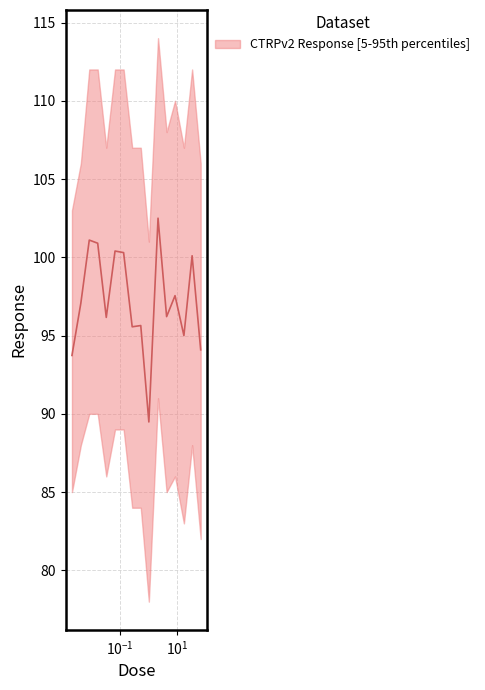

Rank the categories by value from lowest to highest.

1.0, 0.002, 66.0, 17.0, 0.26, 0.52, 0.032, 4.2, 0.0041, 8.3, 33.0, 0.13, 0.065, 0.016, 0.0081, 2.1